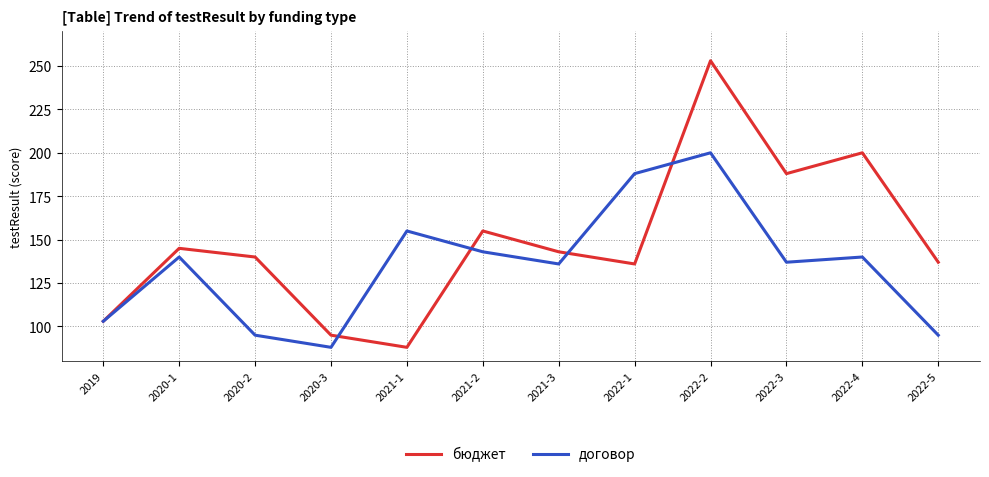

True or false: договор has more than 2 points higher than both neighbors.

True